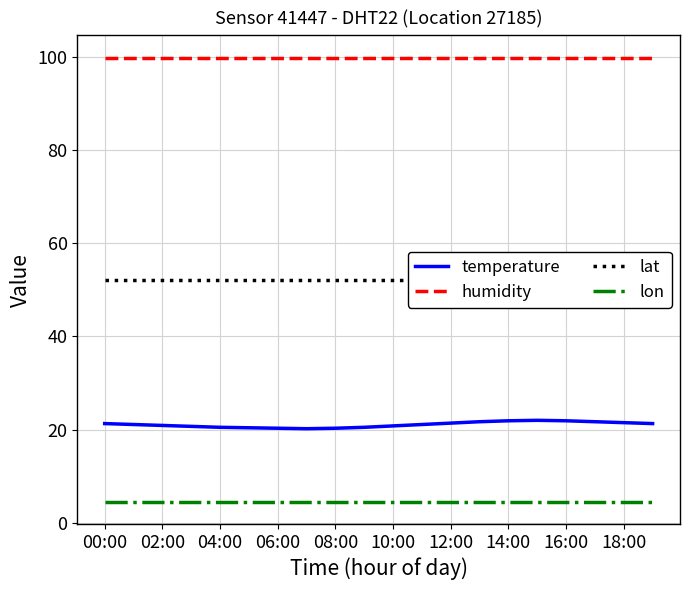

The lon series shows 4.5 at 08:00. True or false?

True